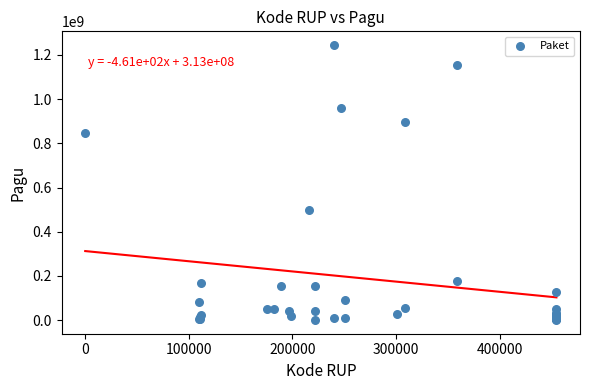

What Y value in the scatter plot is closest to 622840000?

499932000